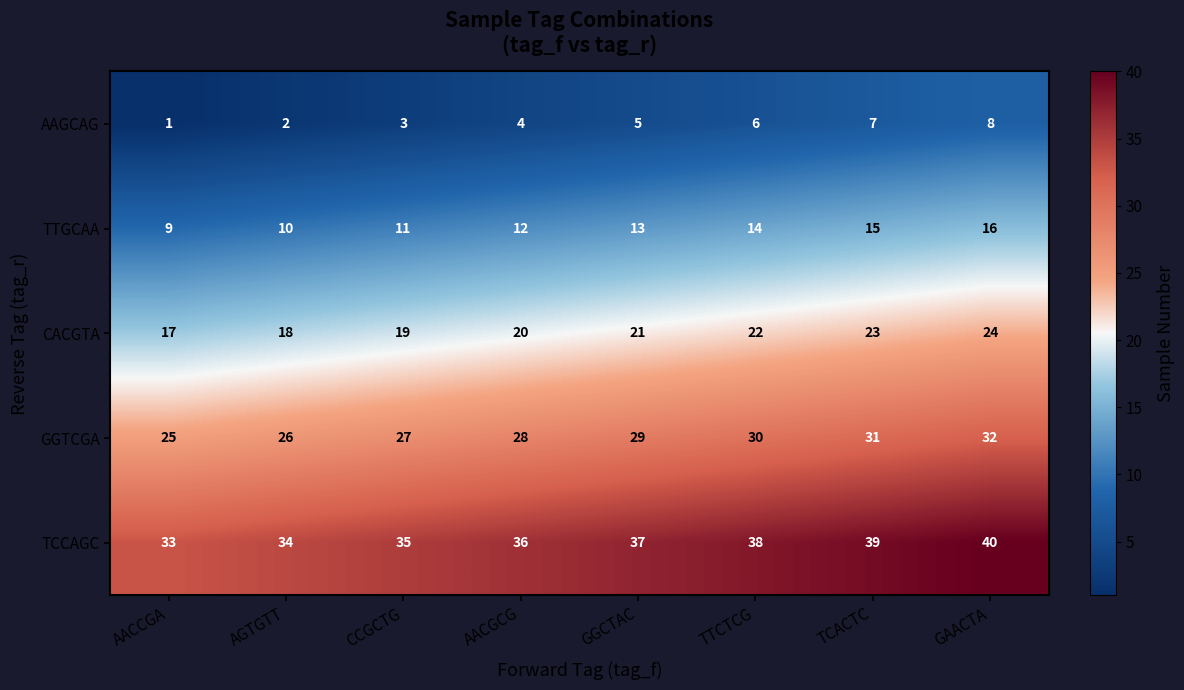

At how many categories does at least one series exceed 21?

8